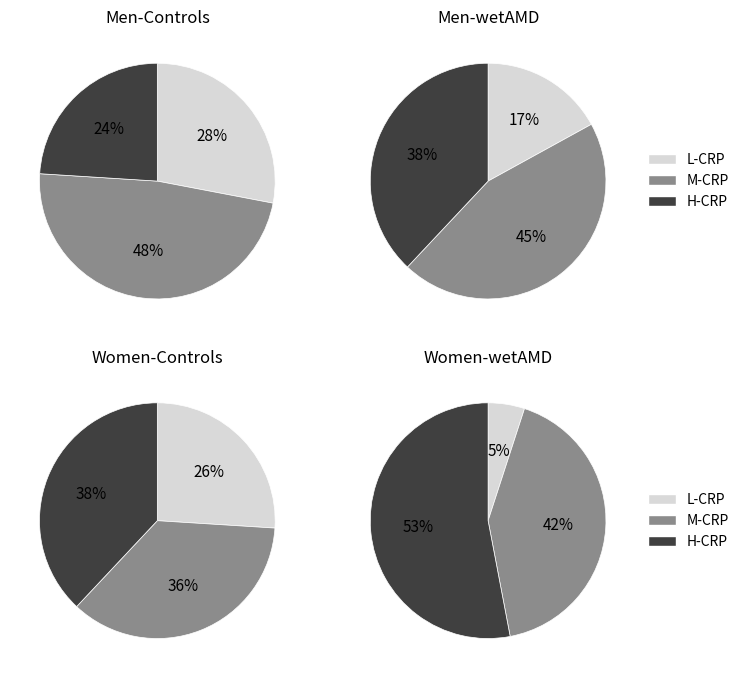

Is 8 the majority of the pie?

No